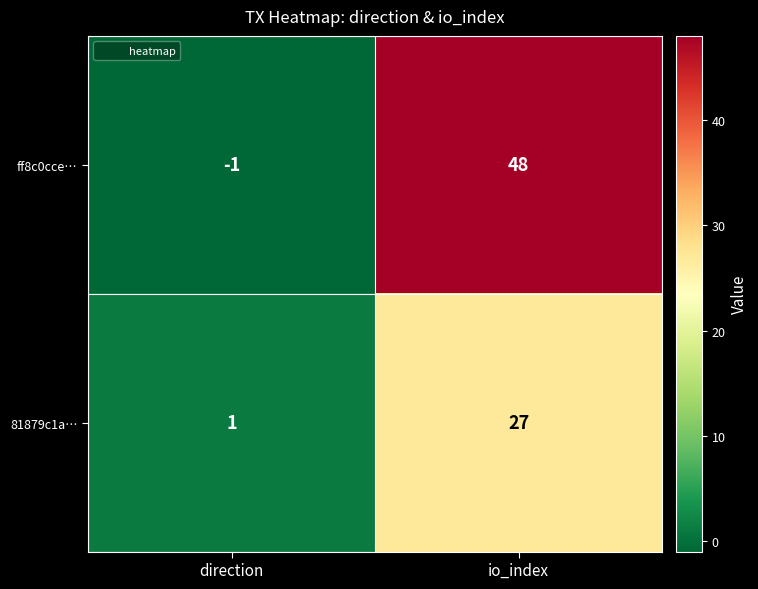

True or false: ff8c0cce… has a value of 27 at io_index.

False